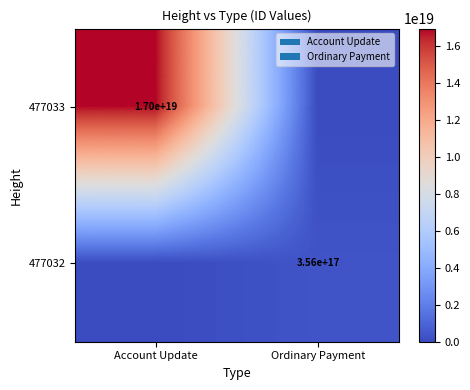

True or false: 477033 has a value of 11587106111630032896 at Account Update.

False